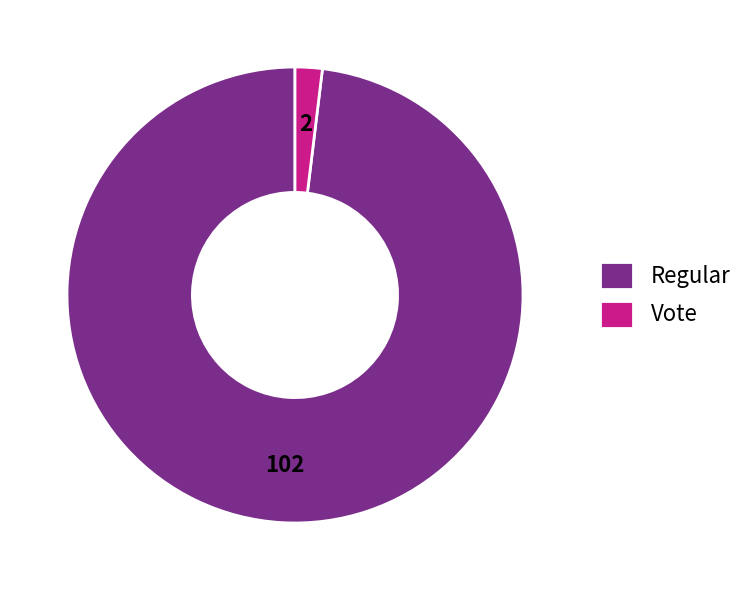

Do Vote and Regular together represent more than half of the pie?

Yes